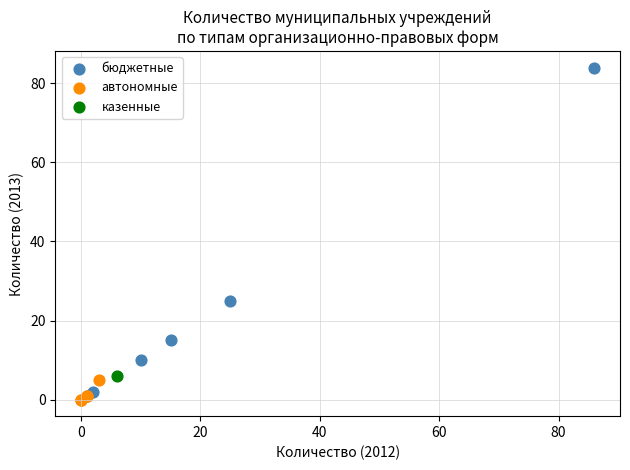

Which series contains the lowest Y value?

автономные